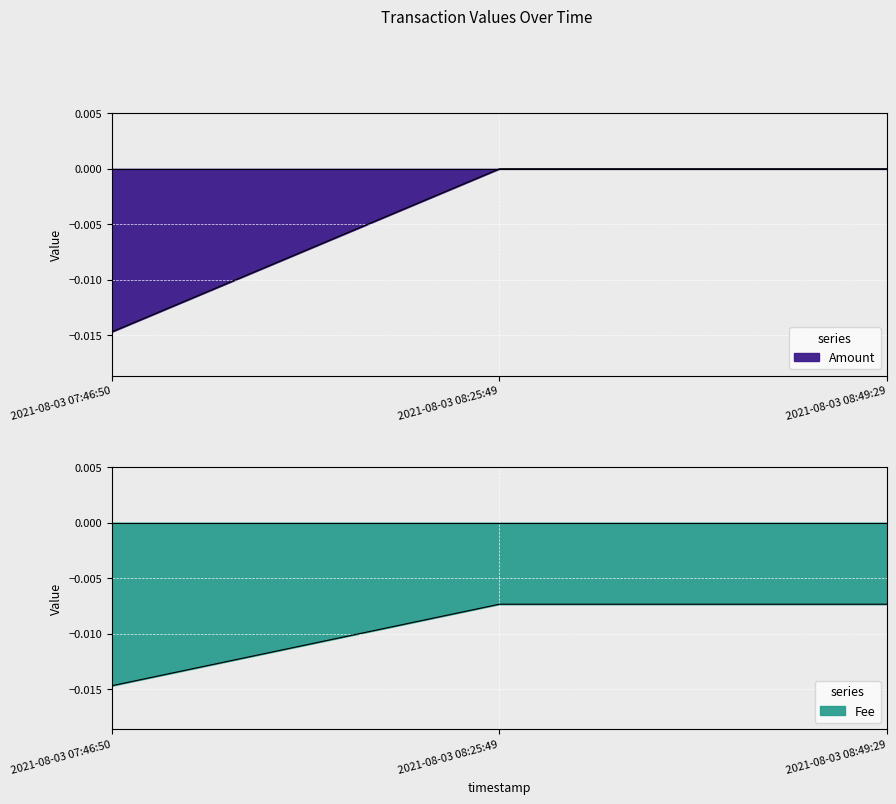

What is the label of the 2nd point from the left?

2021-08-03 08:25:49